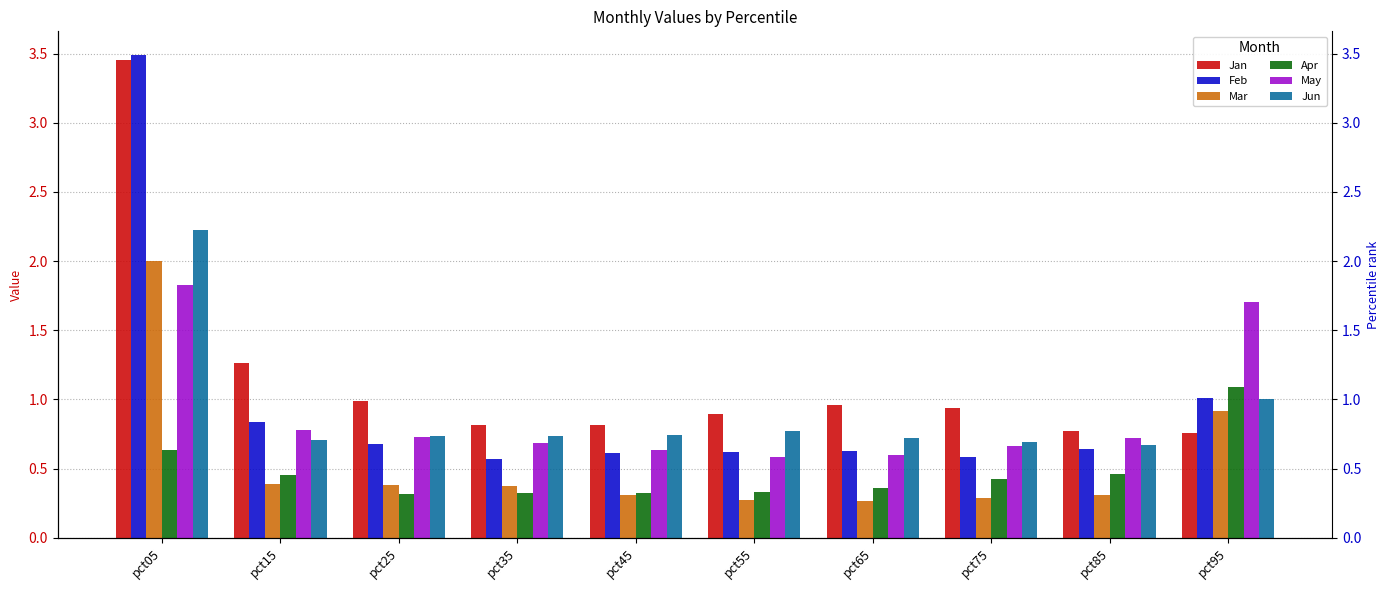

At pct25, list the series in order from largest to smallest.

Jan, Jun, May, Feb, Mar, Apr